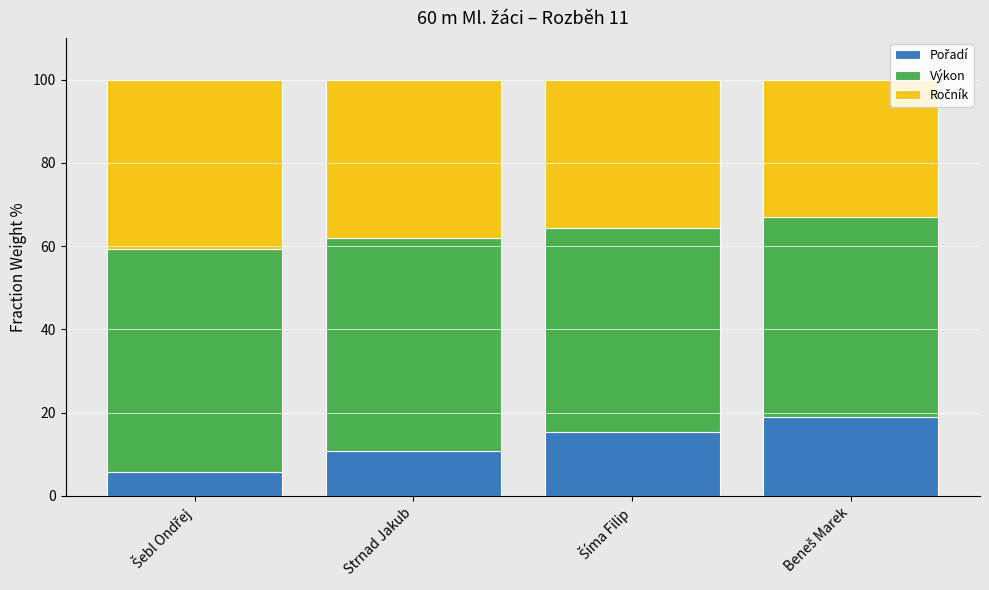

What is the total value across all series at Strnad Jakub?

100.0